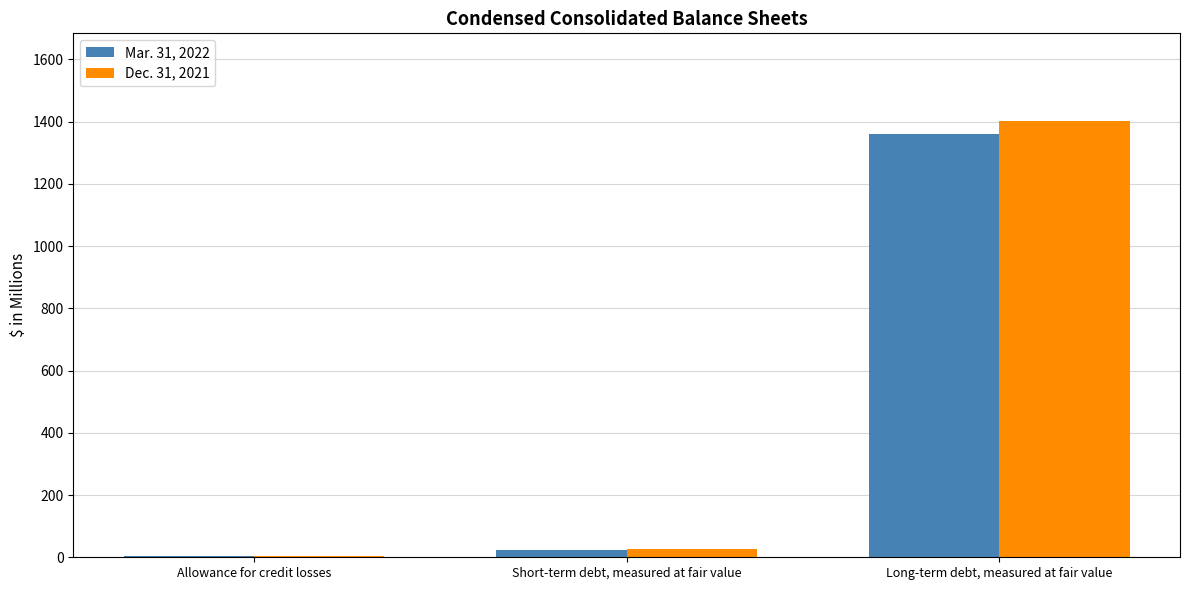

Which series has the largest range (max minus min)?

Dec. 31, 2021